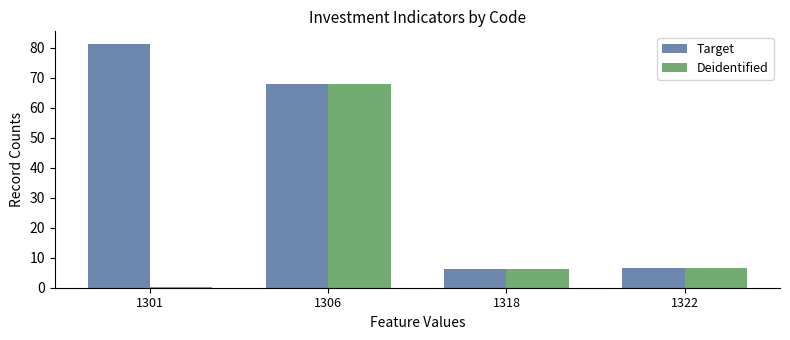

What is the value of the Target bar at the 1st from the left?

81.4